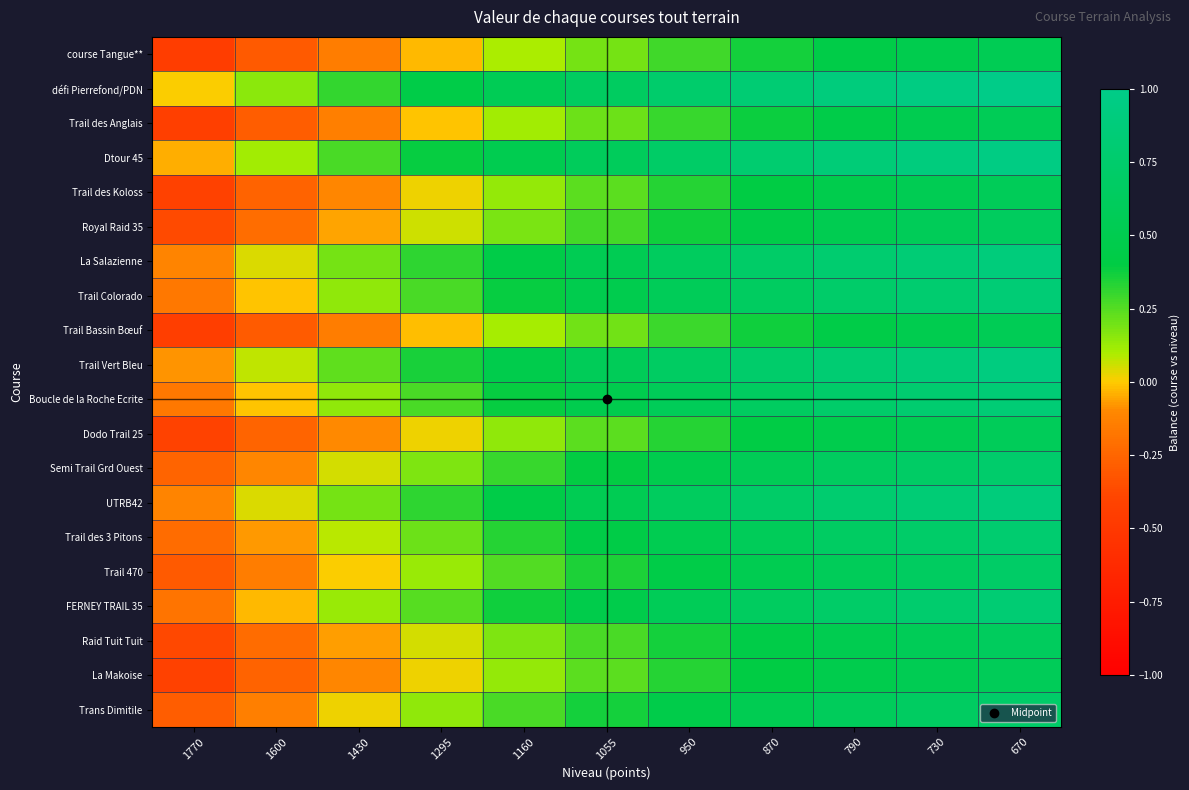

Reading right to left, extract all data points from this chart.

course Tangue**: 670=0.5	730=0.5	790=0.4	870=0.4	950=0.3	1055=0.2	1160=0.1	1295=-0.0	1430=-0.1	1600=-0.3	1770=-0.5
défi Pierrefond/PDN: 670=1.0	730=0.9	790=0.9	870=0.8	950=0.7	1055=0.7	1160=0.6	1295=0.4	1430=0.3	1600=0.2	1770=0.0
Trail des Anglais: 670=0.6	730=0.5	790=0.4	870=0.4	950=0.3	1055=0.2	1160=0.1	1295=-0.0	1430=-0.1	1600=-0.3	1770=-0.4
Dtour 45: 670=1.0	730=0.9	790=0.8	870=0.8	950=0.7	1055=0.6	1160=0.5	1295=0.4	1430=0.3	1600=0.1	1770=-0.0
Trail des Koloss: 670=0.6	730=0.5	790=0.5	870=0.4	950=0.3	1055=0.2	1160=0.1	1295=0.0	1430=-0.1	1600=-0.3	1770=-0.4
Royal Raid 35: 670=0.6	730=0.6	790=0.5	870=0.4	950=0.4	1055=0.3	1160=0.2	1295=0.1	1430=-0.1	1600=-0.2	1770=-0.4
La Salazienne: 670=0.9	730=0.8	790=0.8	870=0.7	950=0.6	1055=0.5	1160=0.4	1295=0.3	1430=0.2	1600=0.0	1770=-0.1
Trail Colorado: 670=0.8	730=0.8	790=0.7	870=0.7	950=0.6	1055=0.5	1160=0.4	1295=0.3	1430=0.1	1600=-0.0	1770=-0.2
Trail Bassin Bœuf: 670=0.6	730=0.5	790=0.4	870=0.4	950=0.3	1055=0.2	1160=0.1	1295=-0.0	1430=-0.1	1600=-0.3	1770=-0.4
Trail Vert Bleu: 670=0.9	730=0.9	790=0.8	870=0.7	950=0.7	1055=0.6	1160=0.5	1295=0.4	1430=0.2	1600=0.1	1770=-0.1
Boucle de la Roche Ecrite: 670=0.8	730=0.8	790=0.7	870=0.7	950=0.6	1055=0.5	1160=0.4	1295=0.3	1430=0.1	1600=-0.0	1770=-0.2
Dodo Trail 25: 670=0.6	730=0.5	790=0.5	870=0.4	950=0.3	1055=0.2	1160=0.1	1295=0.0	1430=-0.1	1600=-0.3	1770=-0.4
Semi Trail Grd Ouest: 670=0.7	730=0.7	790=0.6	870=0.6	950=0.5	1055=0.4	1160=0.3	1295=0.2	1430=0.1	1600=-0.1	1770=-0.3
UTRB42: 670=0.9	730=0.8	790=0.8	870=0.7	950=0.6	1055=0.5	1160=0.4	1295=0.3	1430=0.2	1600=0.0	1770=-0.1
Trail des 3 Pitons: 670=0.8	730=0.7	790=0.7	870=0.6	950=0.5	1055=0.4	1160=0.3	1295=0.2	1430=0.1	1600=-0.1	1770=-0.2
Trail 470: 670=0.7	730=0.6	790=0.6	870=0.5	950=0.4	1055=0.3	1160=0.3	1295=0.1	1430=0.0	1600=-0.1	1770=-0.3
FERNEY TRAIL 35: 670=0.8	730=0.8	790=0.7	870=0.6	950=0.6	1055=0.5	1160=0.4	1295=0.2	1430=0.1	1600=-0.0	1770=-0.2
Raid Tuit Tuit: 670=0.6	730=0.6	790=0.5	870=0.4	950=0.4	1055=0.3	1160=0.2	1295=0.1	1430=-0.1	1600=-0.2	1770=-0.4
La Makoise: 670=0.6	730=0.5	790=0.5	870=0.4	950=0.3	1055=0.2	1160=0.1	1295=0.0	1430=-0.1	1600=-0.3	1770=-0.4
Trans Dimitile: 670=0.7	730=0.7	790=0.6	870=0.5	950=0.5	1055=0.4	1160=0.3	1295=0.1	1430=0.0	1600=-0.1	1770=-0.3